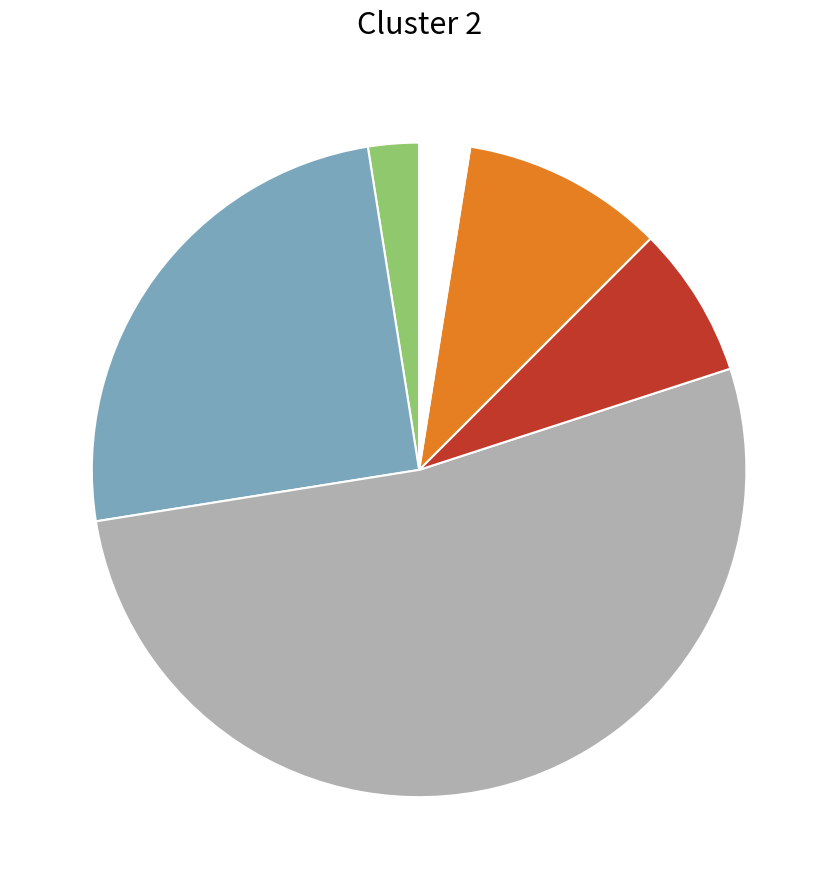

Does any single category account for the majority?

Yes